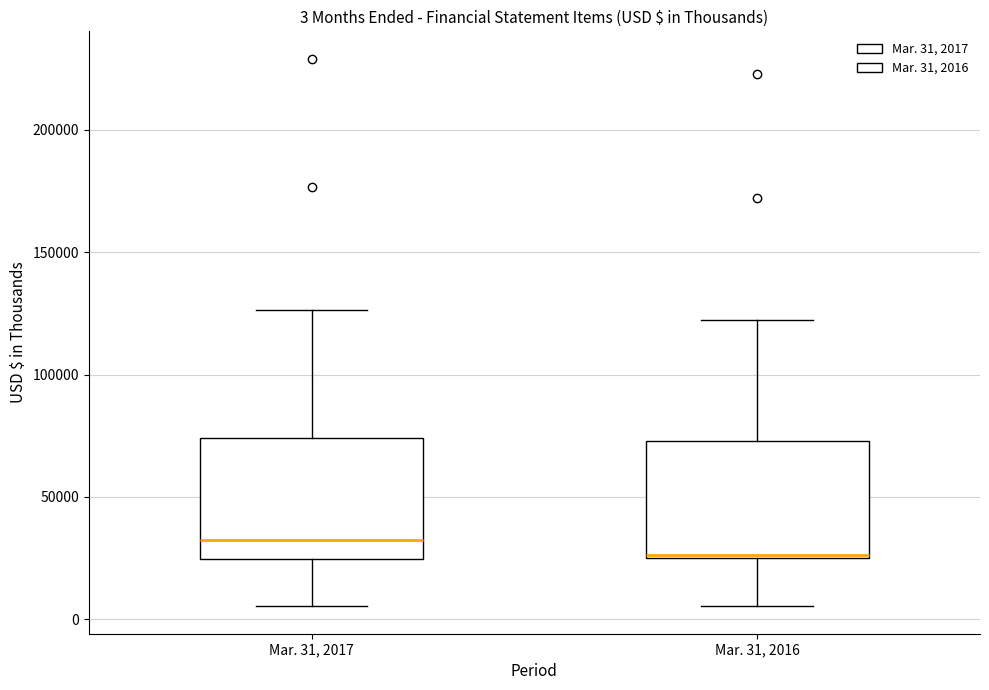

Which box has the highest median line?

Mar. 31, 2017